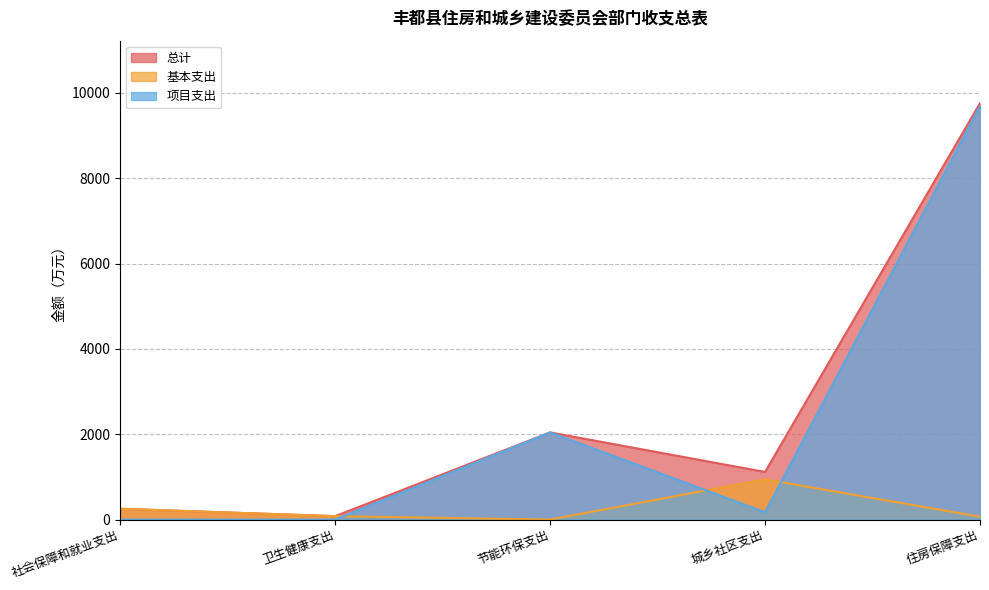

Which category has the lowest value across all series?

节能环保支出